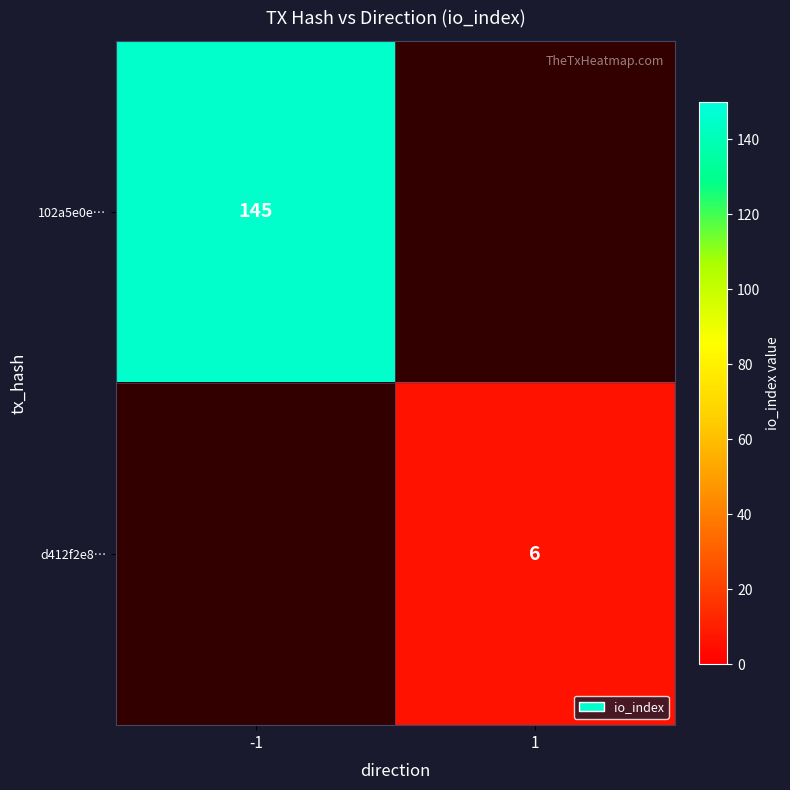

Is it true that d412f2e8… equals 8 at 1?

False